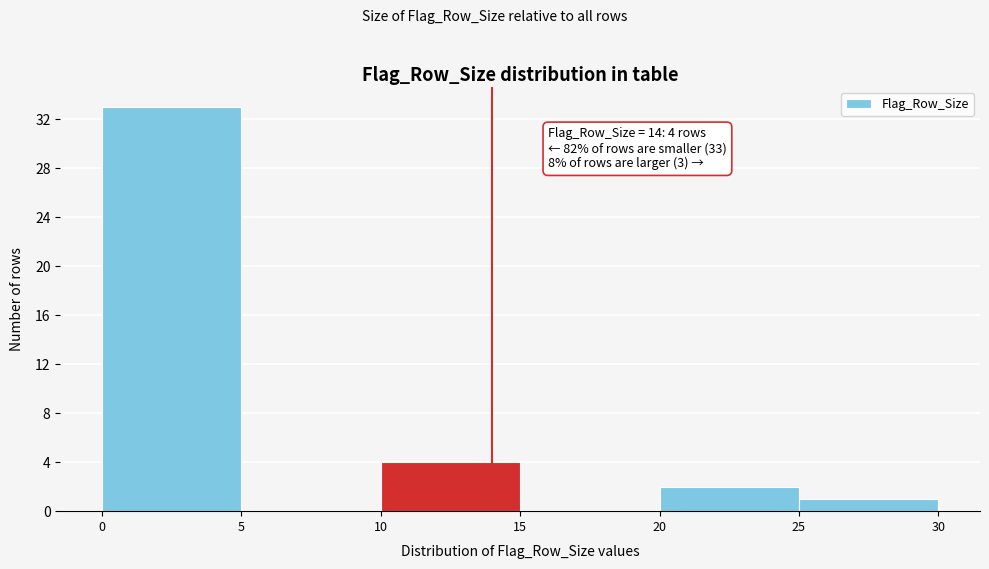

Which range on the x-axis has the tallest bar?

0 to 5